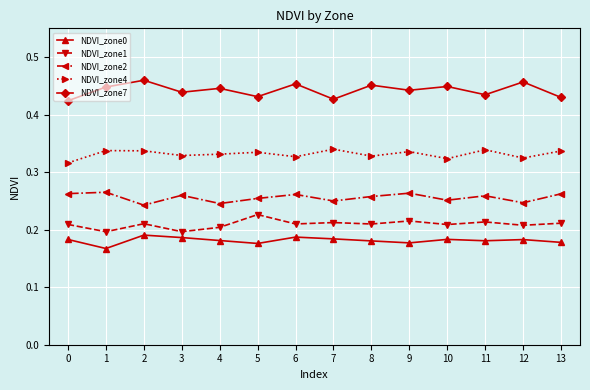

Which series has the largest range (max minus min)?

NDVI_zone7